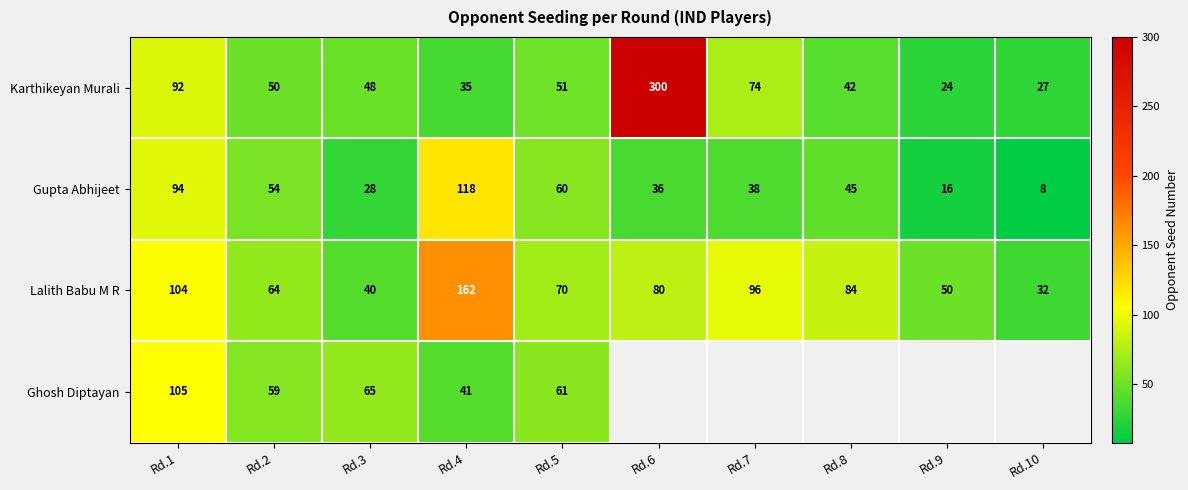

The value of Gupta Abhijeet at Rd.2 is 80. True or false?

False